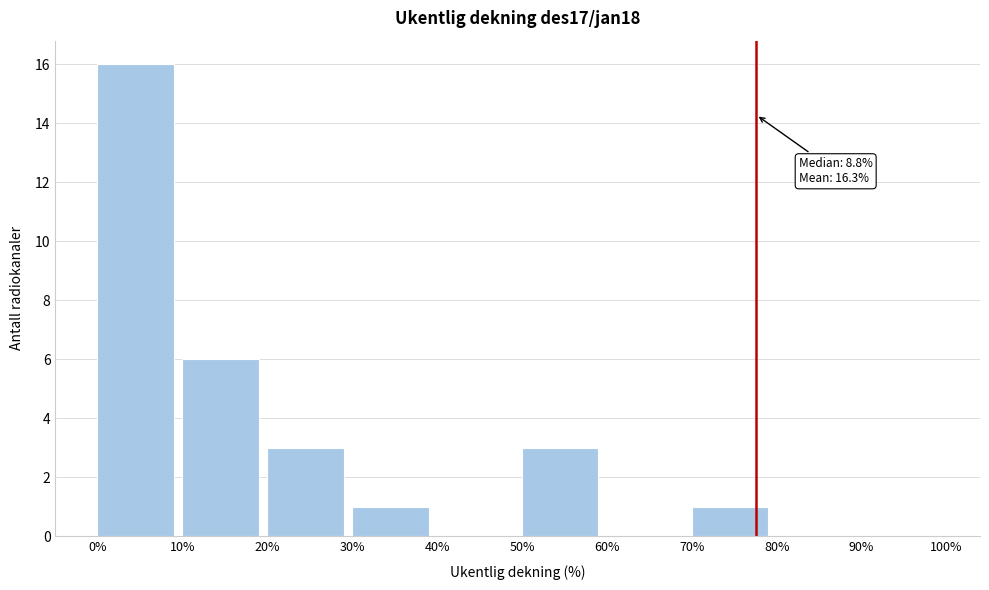

Over which range of the x-axis is the bar tallest?

0% to 10%